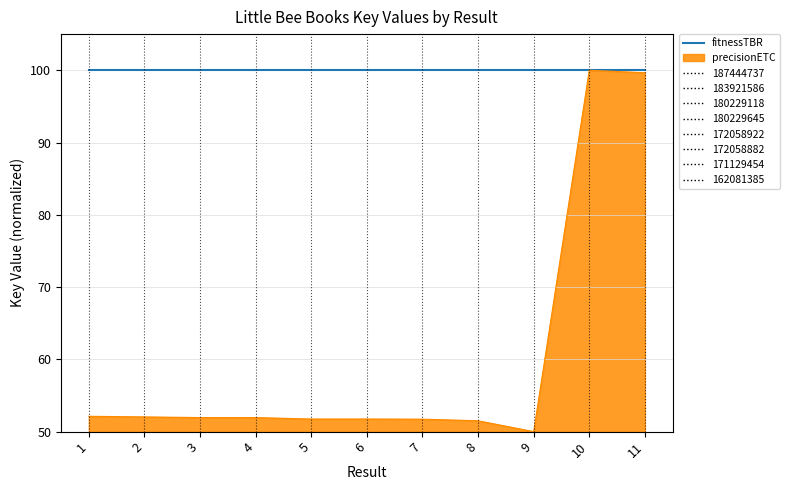

Which series has the largest range (max minus min)?

precisionETC